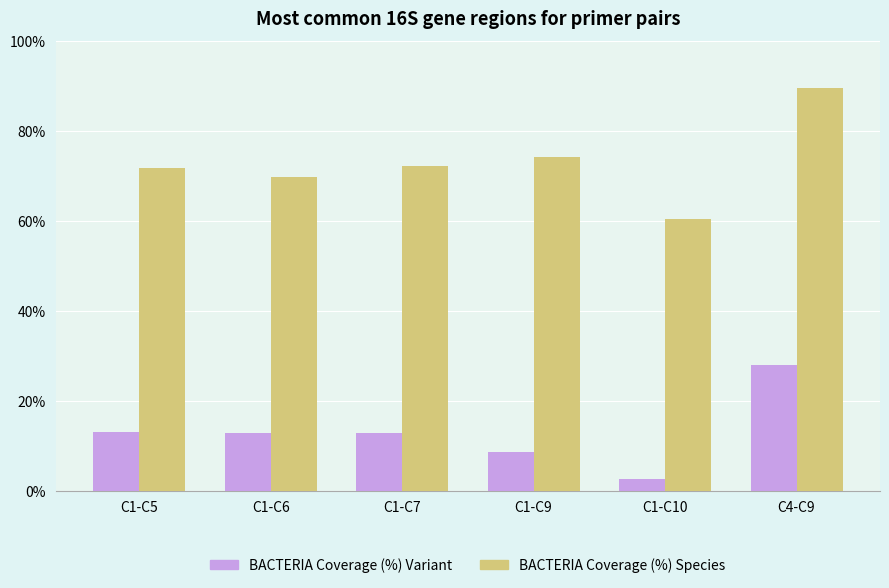

At which category is the sum across all series the highest?

C4-C9